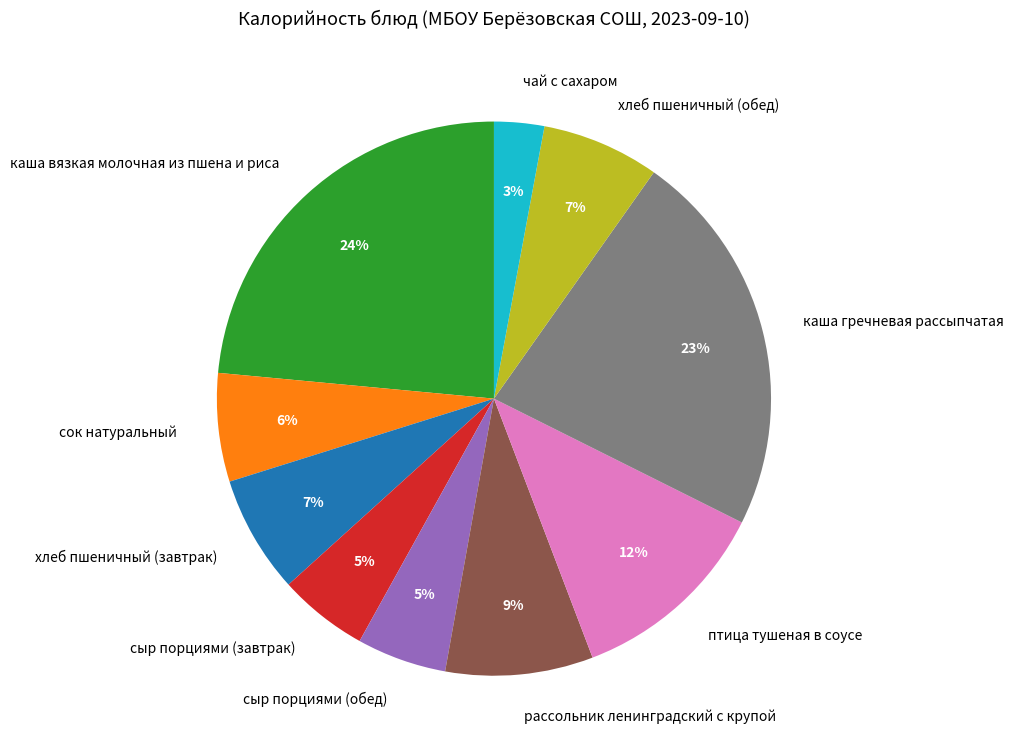

To the nearest percent, what portion does птица тушеная в соусе represent?

12%